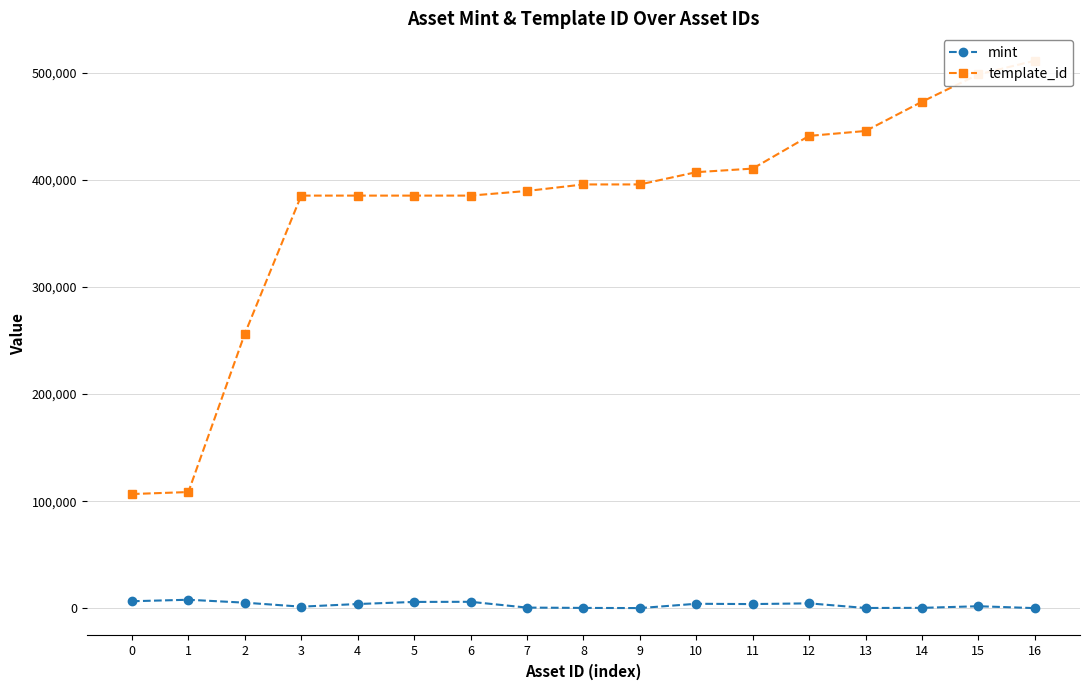

True or false: template_id has a value of 22013 at 0.

False